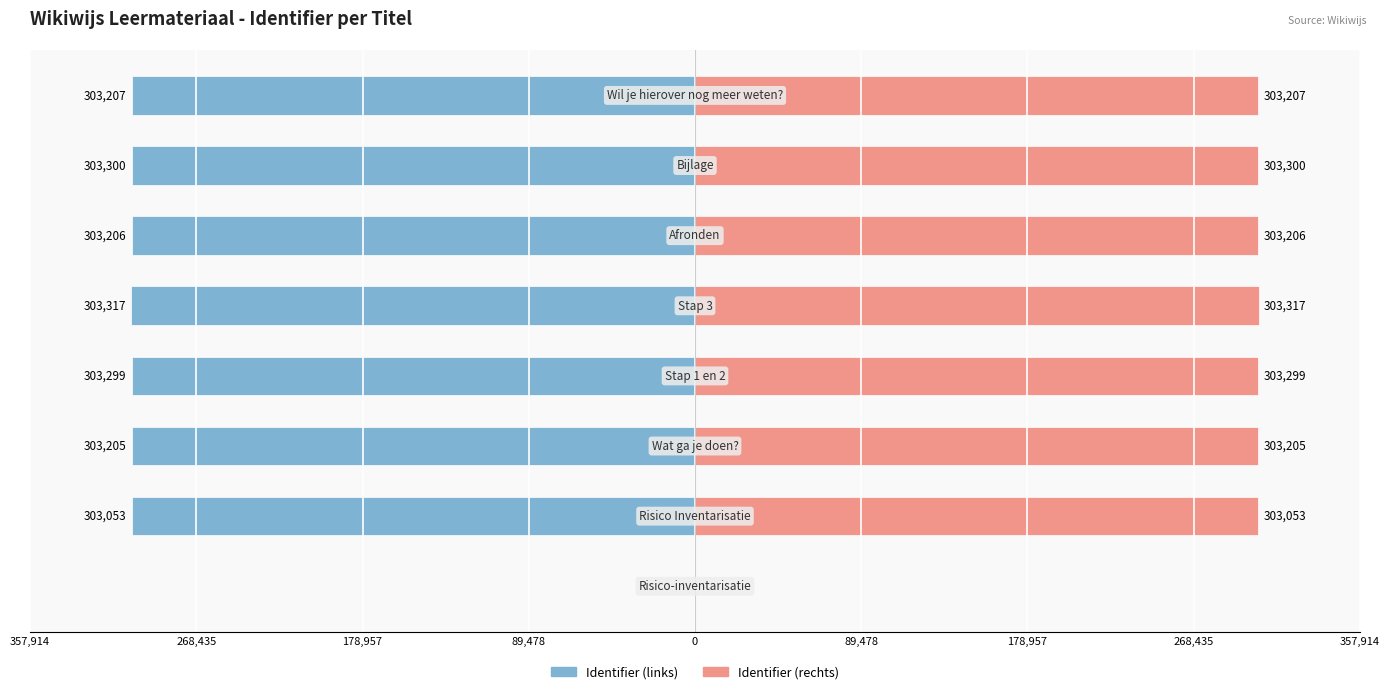

How many groups of bars are there?

8